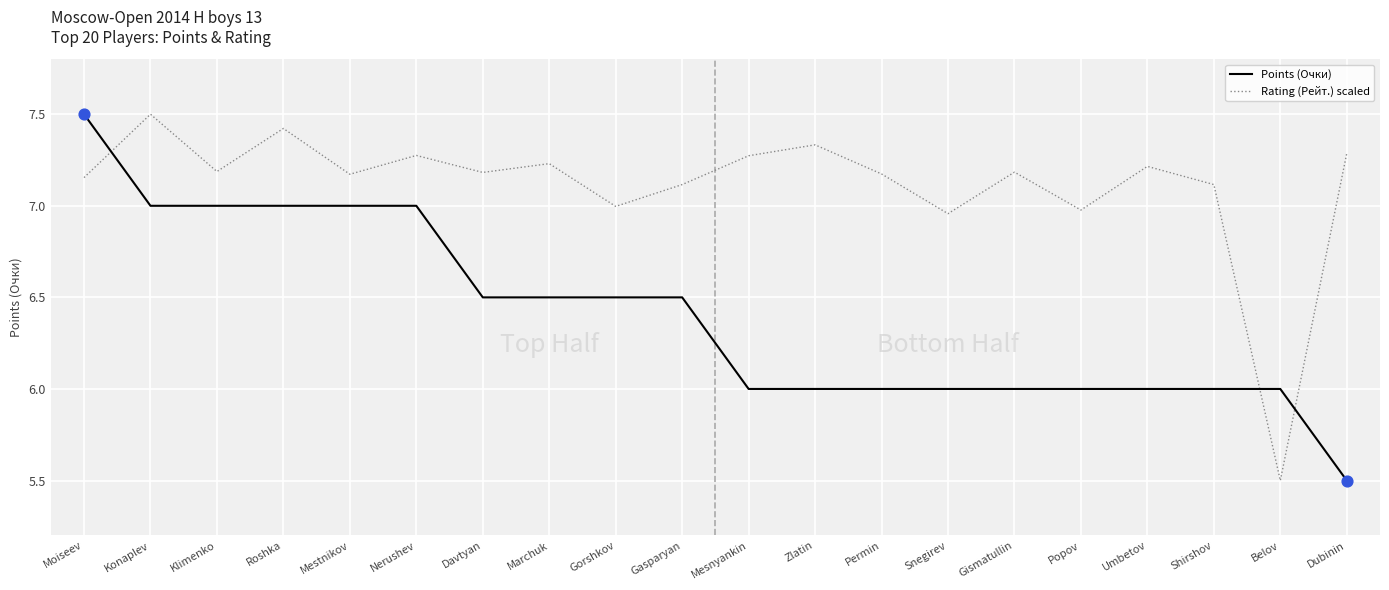

What is the difference between the highest and lowest values at Konaplev?

0.5